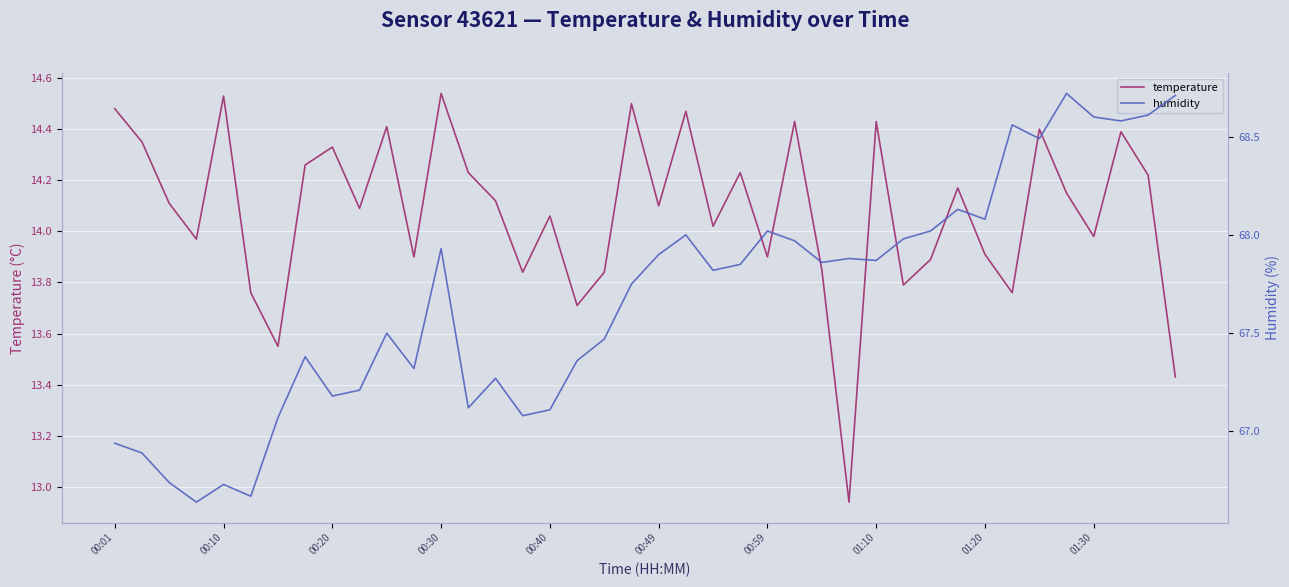

How many lines are shown in the chart?

2